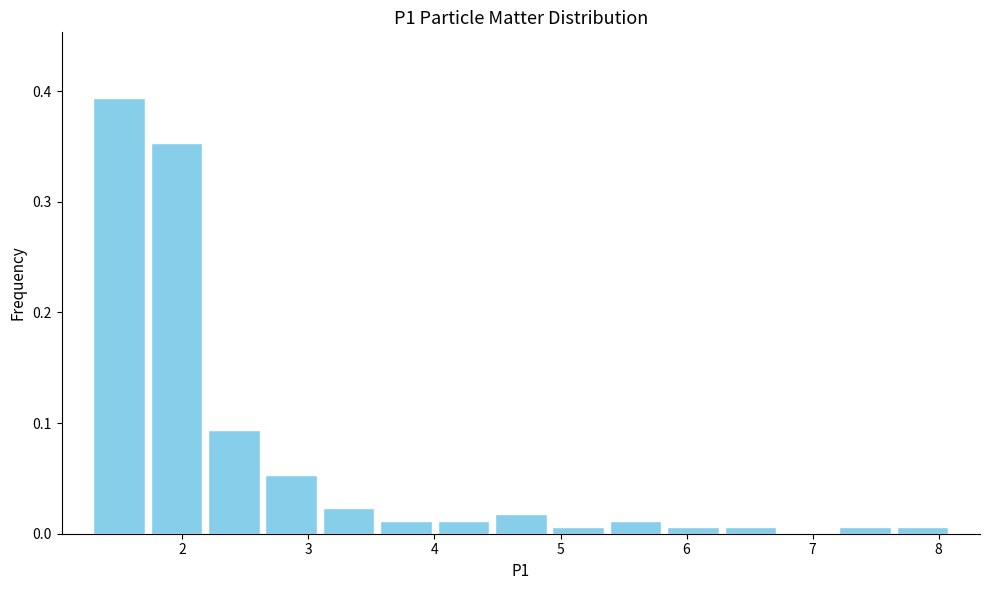

Reading left to right, transcribe this chart: for each bar, give the range it covers on the x-axis and its height. Neither the bar edges nor the heights are printed on the chart, so give them approximately, as read against the axes.

1.3 to 1.7: 0.39
1.7 to 2.2: 0.35
2.2 to 2.6: 0.09
2.6 to 3.1: 0.05
3.1 to 3.5: 0.02
3.5 to 4.0: 0.01
4.0 to 4.5: 0.01
4.5 to 4.9: 0.02
4.9 to 5.4: under 0.01
5.4 to 5.8: 0.01
5.8 to 6.3: under 0.01
6.3 to 6.7: under 0.01
6.7 to 7.2: 0
7.2 to 7.6: under 0.01
7.6 to 8.1: under 0.01